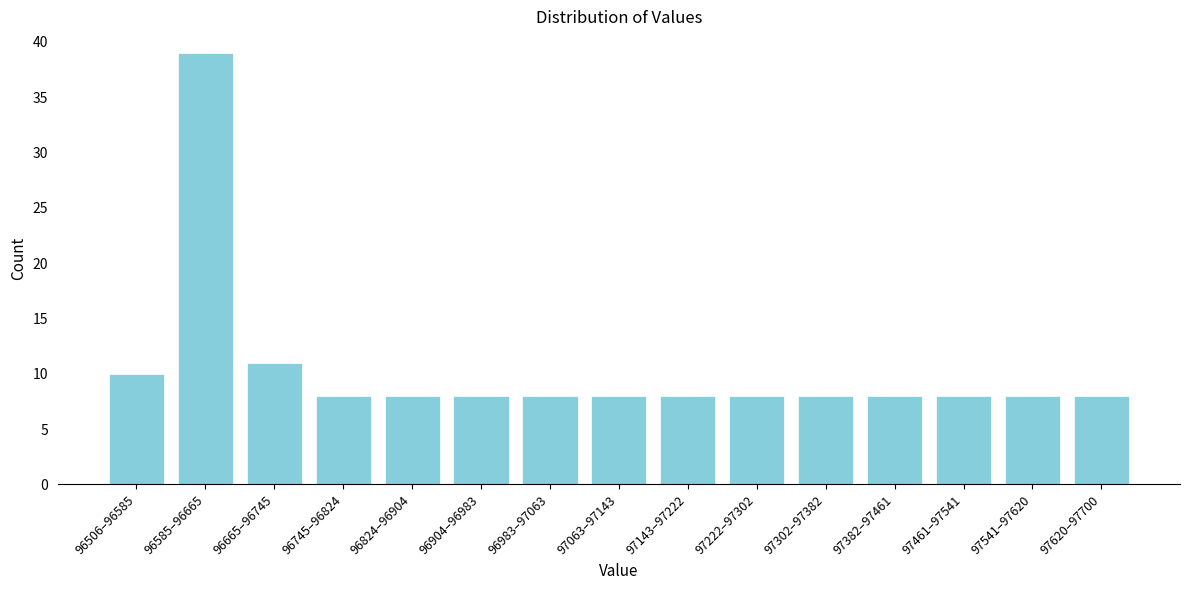

Reading left to right, list all the values displayed in this chart.

10	39	11	8	8	8	8	8	8	8	8	8	8	8	8